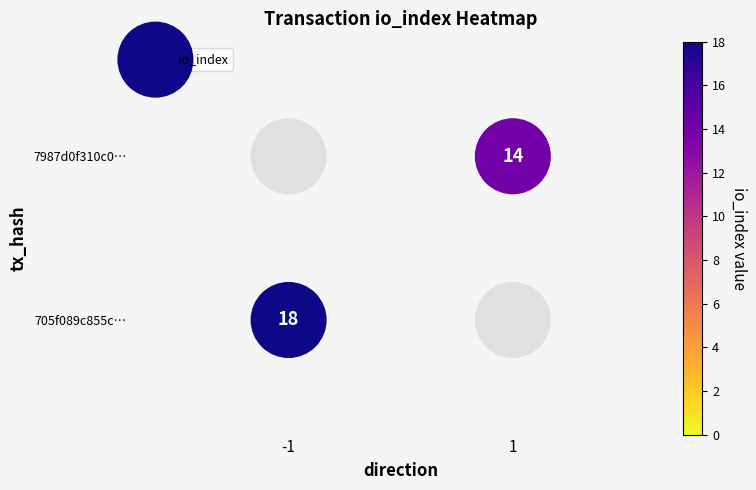

True or false: the data shows 0 at 1.

False